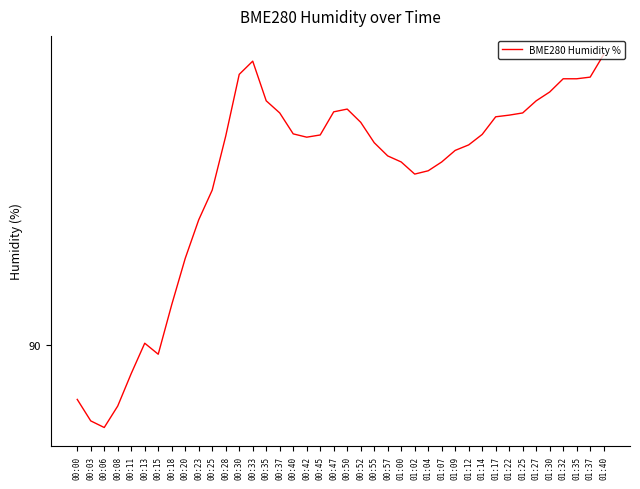

What is the label of the 35th point from the left?

01:27